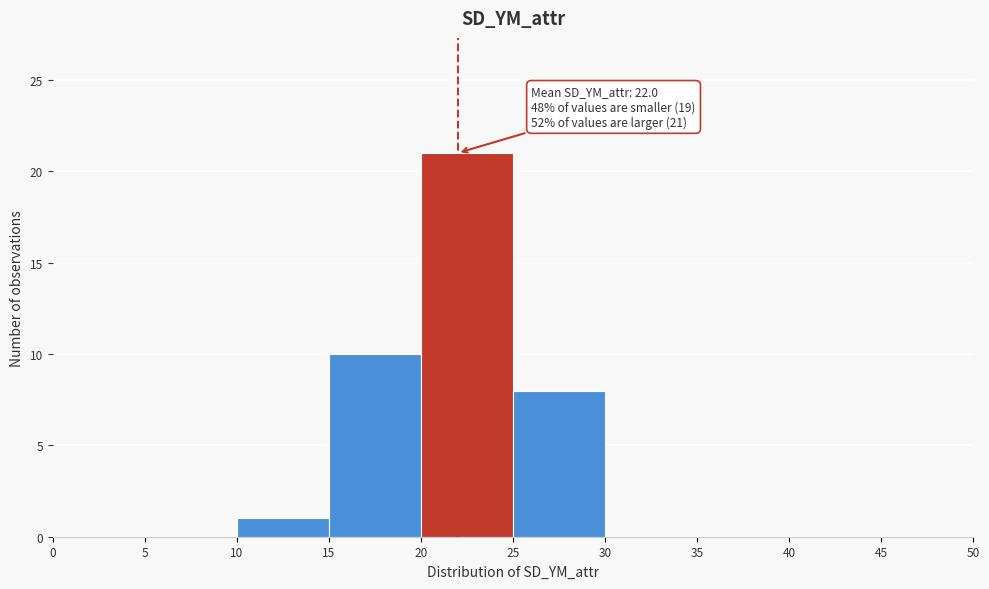

Which range on the x-axis has the tallest bar?

20 to 25